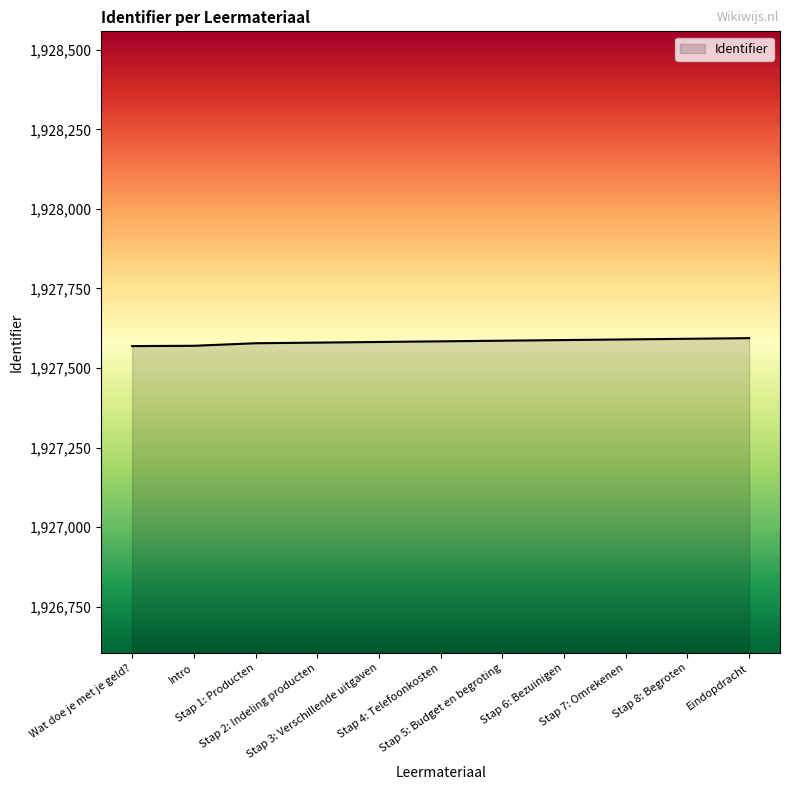

True or false: the data shows 1927590 at Stap 7: Omrekenen.

True